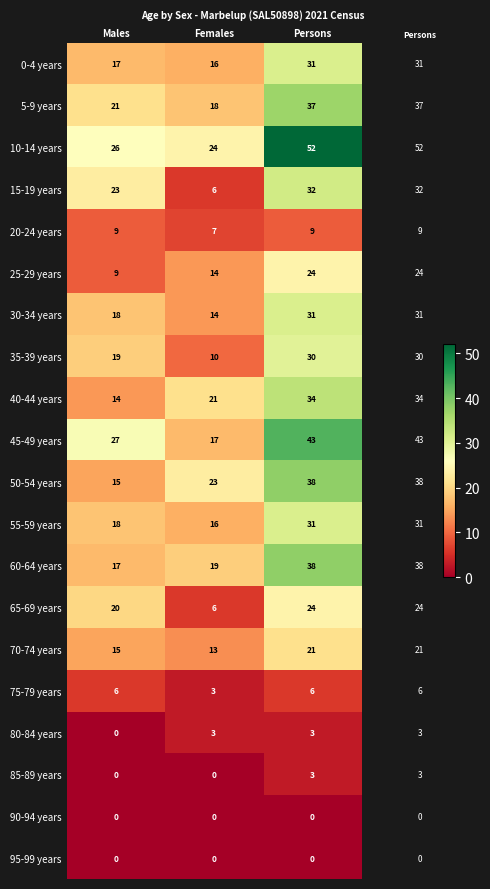

Which series has the largest total across all categories?

10-14 years